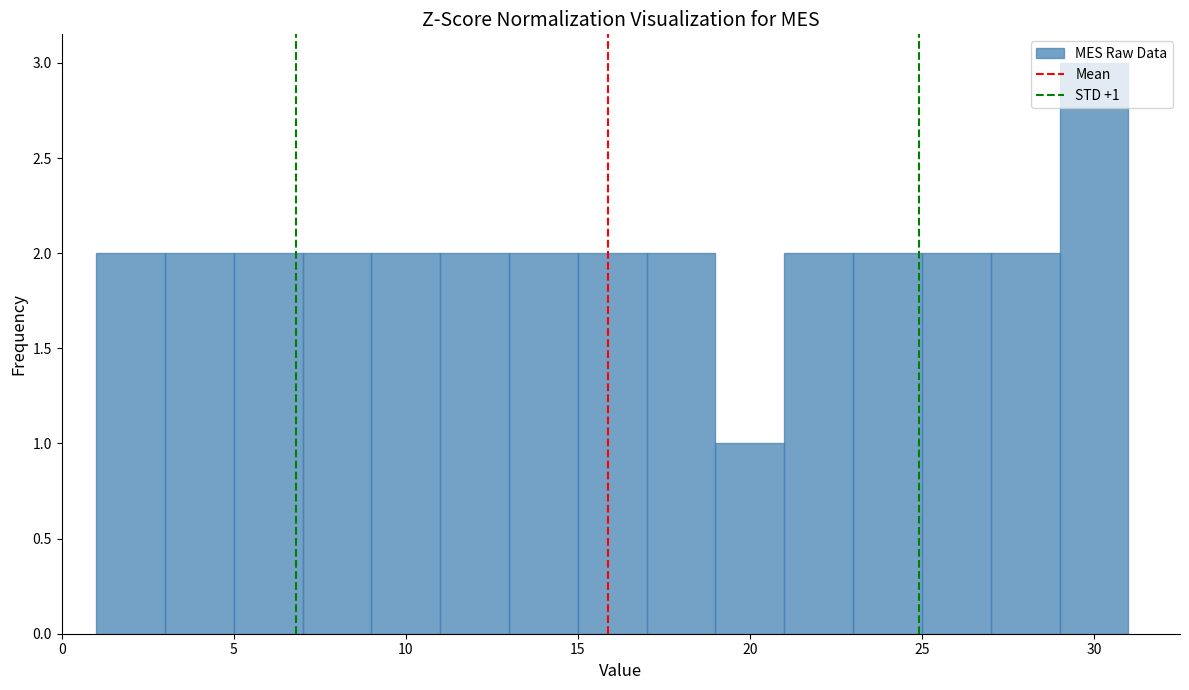

Which range on the x-axis has the tallest bar?

29 to 31